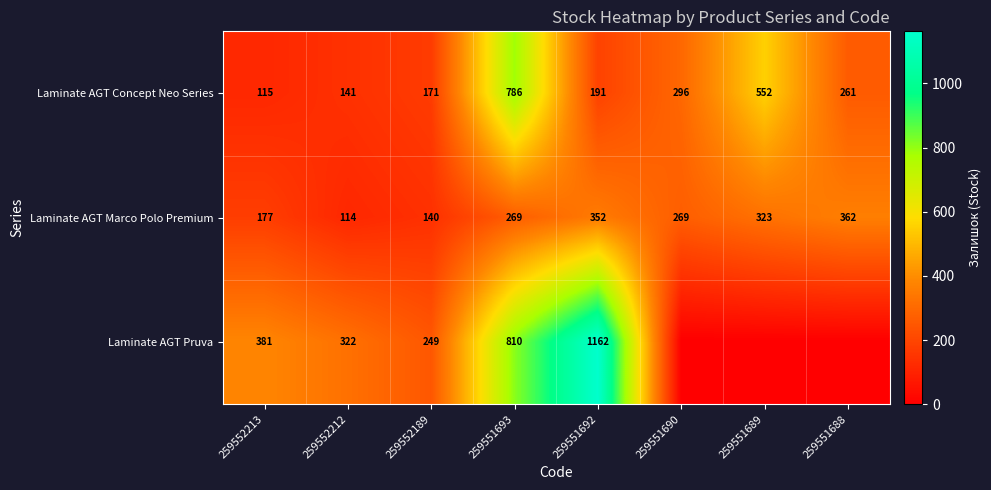

What value does the Laminate AGT Concept Neo Series series have at 259552213, to the nearest 100?

100